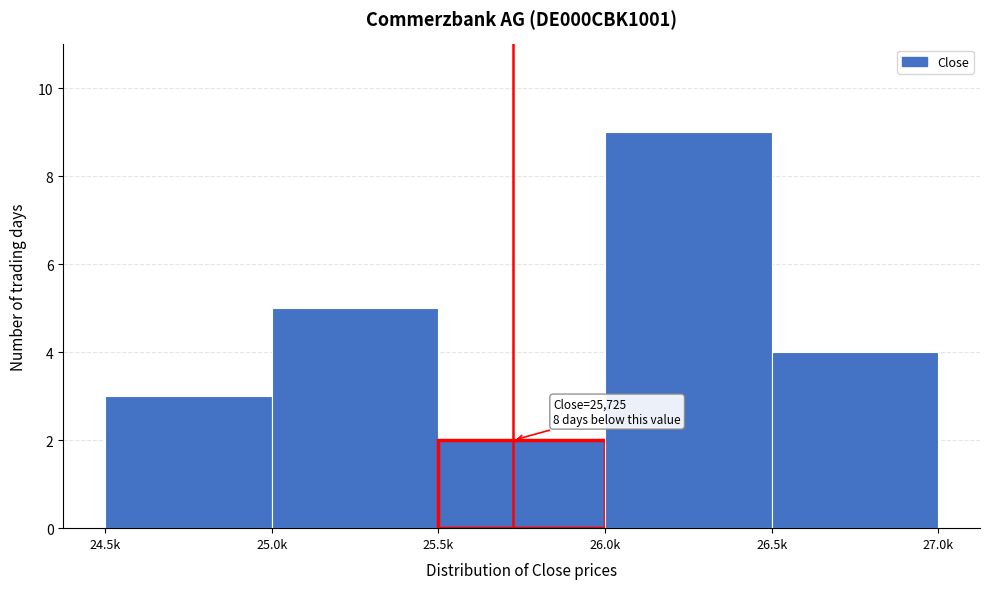

Reading left to right, what are all the values shown in this chart?

3	5	2	9	4